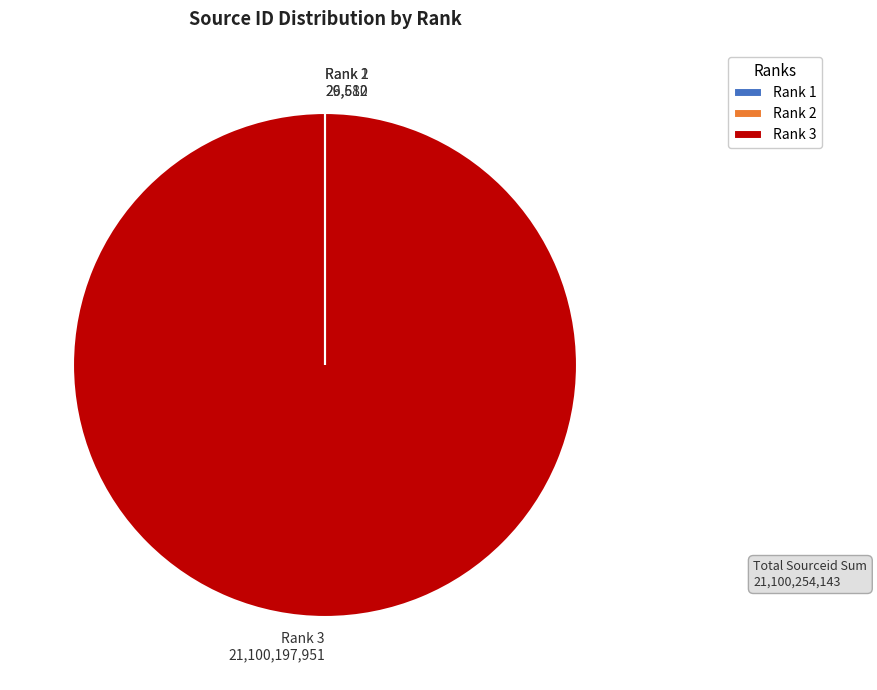

Is there any slice that represents more than half of the pie?

Yes